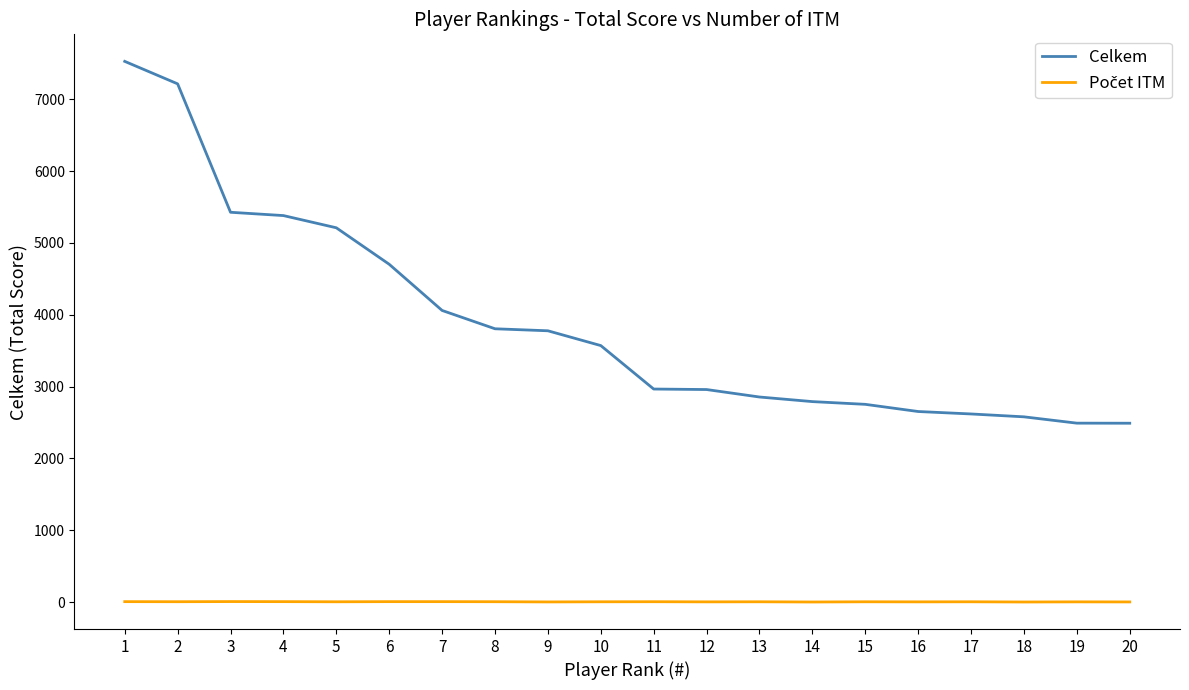

What is the maximum value for Celkem?

7528